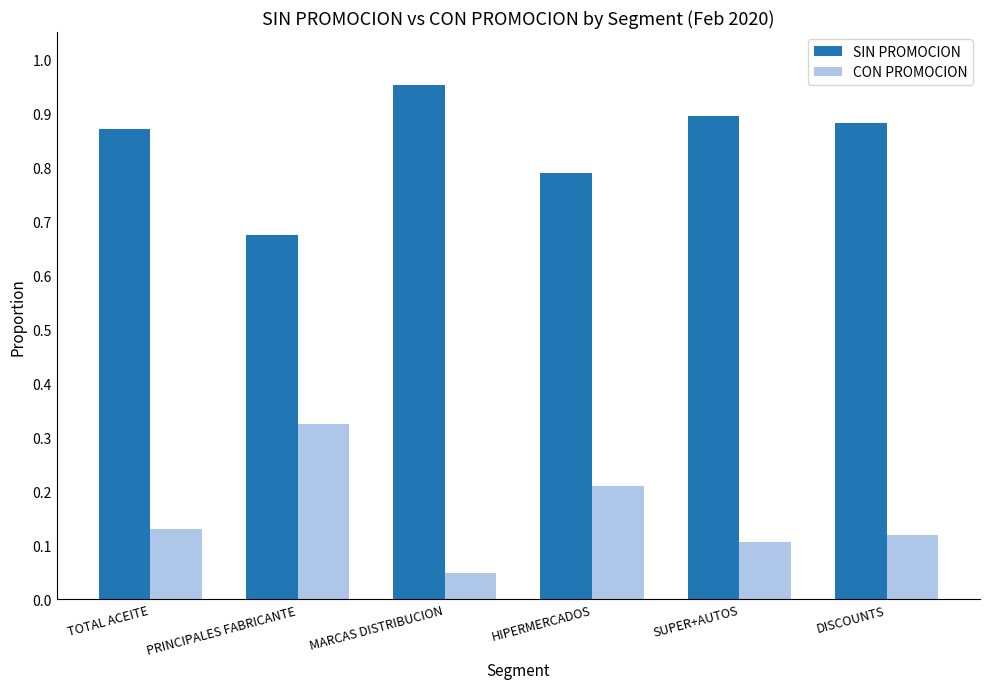

At which label does CON PROMOCION reach its peak?

PRINCIPALES FABRICANTE